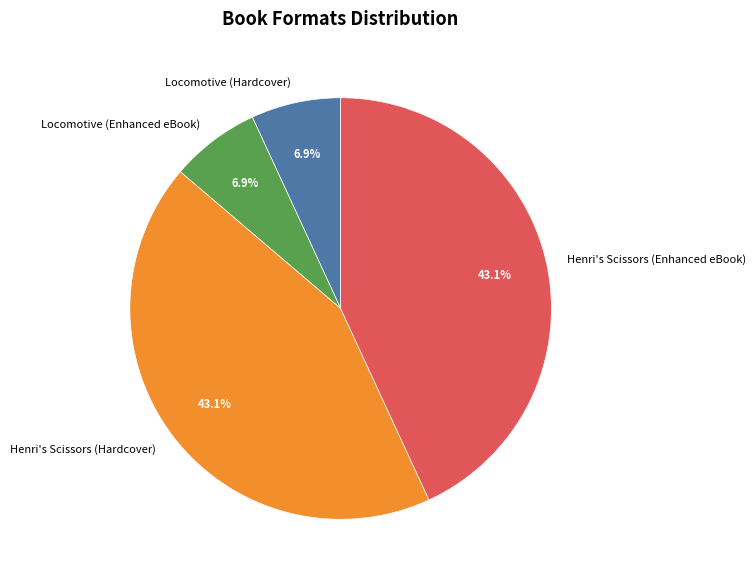

To the nearest percent, what is the difference between the Locomotive (Enhanced eBook) and Henri's Scissors (Hardcover) slice percentages?

36%